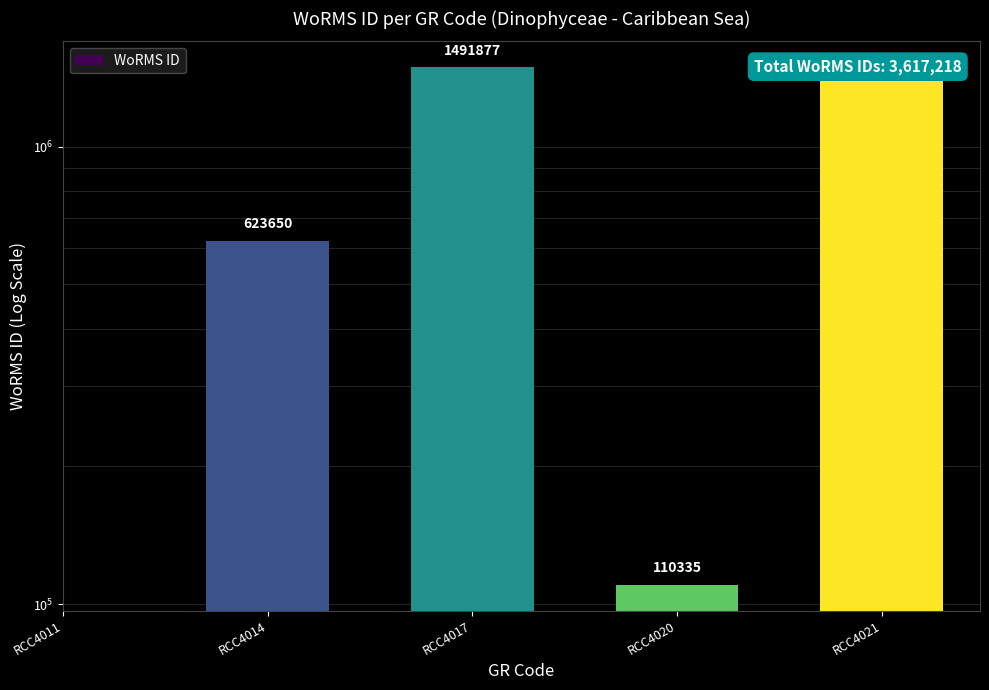

List the labels in order of value, largest first.

RCC4011, RCC4017, RCC4021, RCC4014, RCC4020